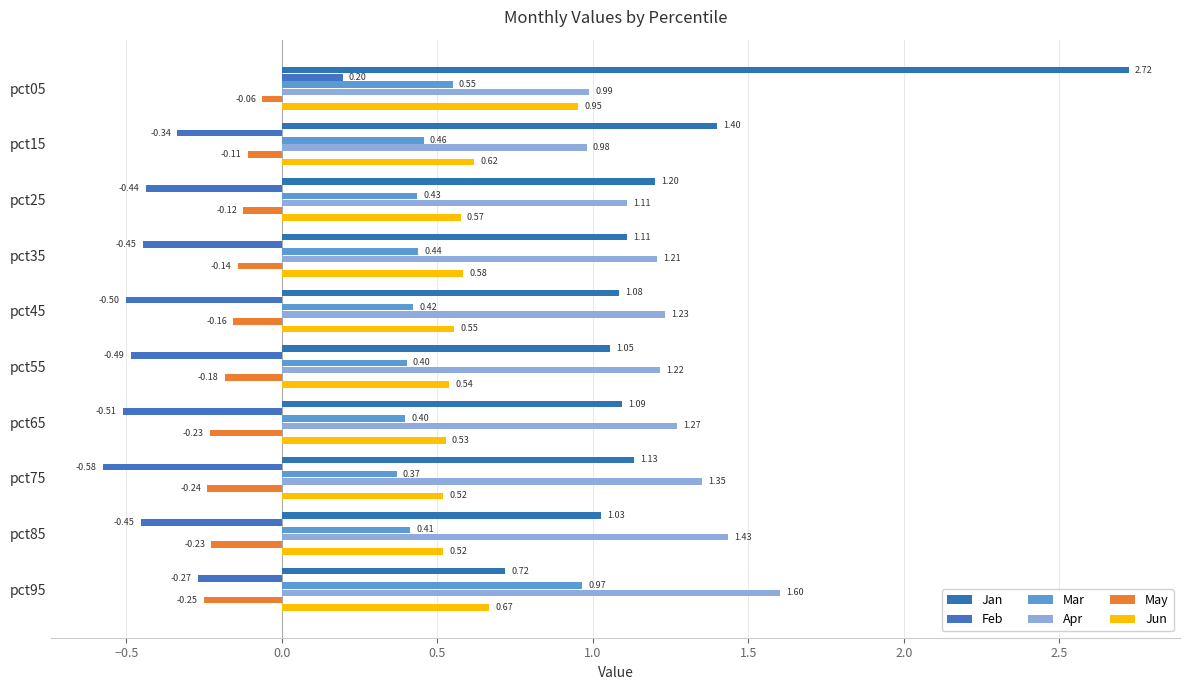

How many values in the Apr series are below 1?

2